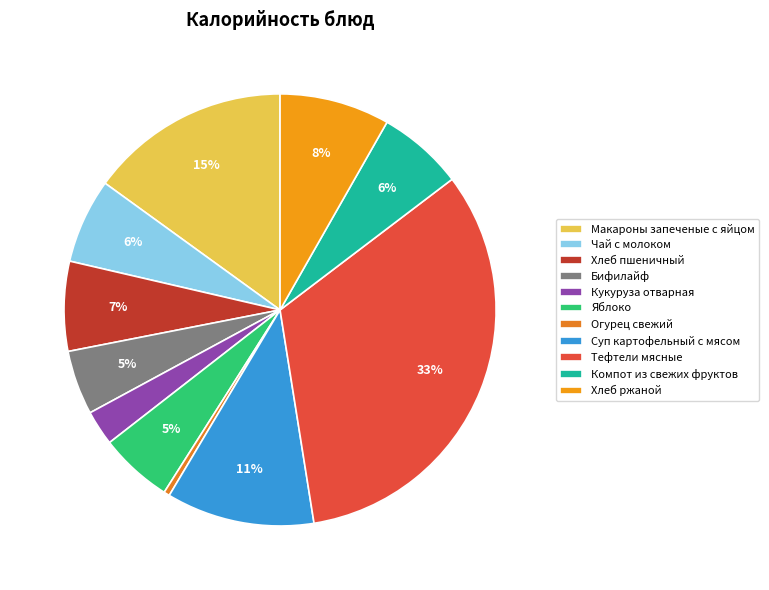

How many slices are in this pie chart?

11